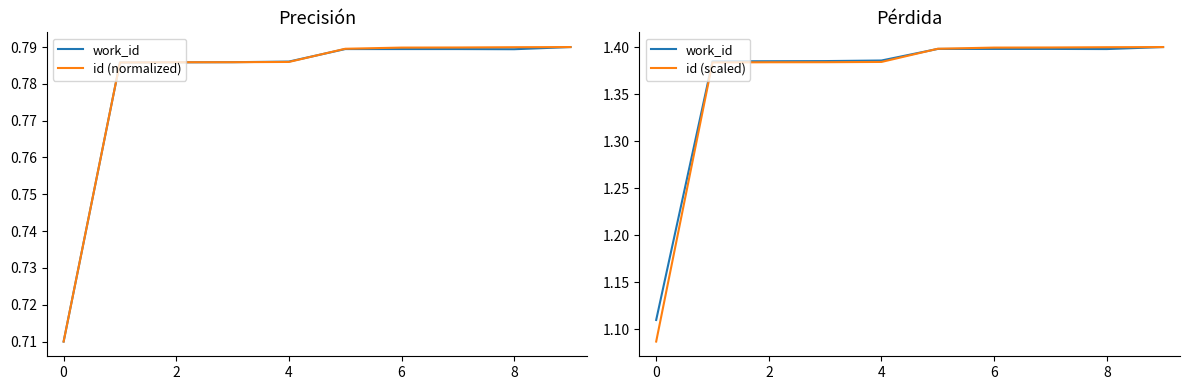

How many series are shown in this chart?

3